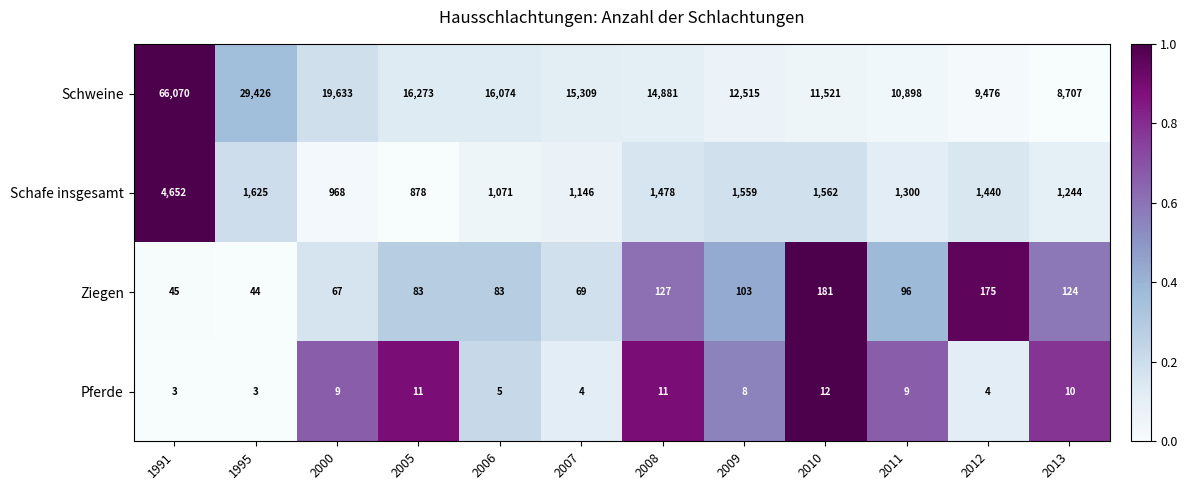

The Schafe insgesamt series shows 1014 at 1995. True or false?

False